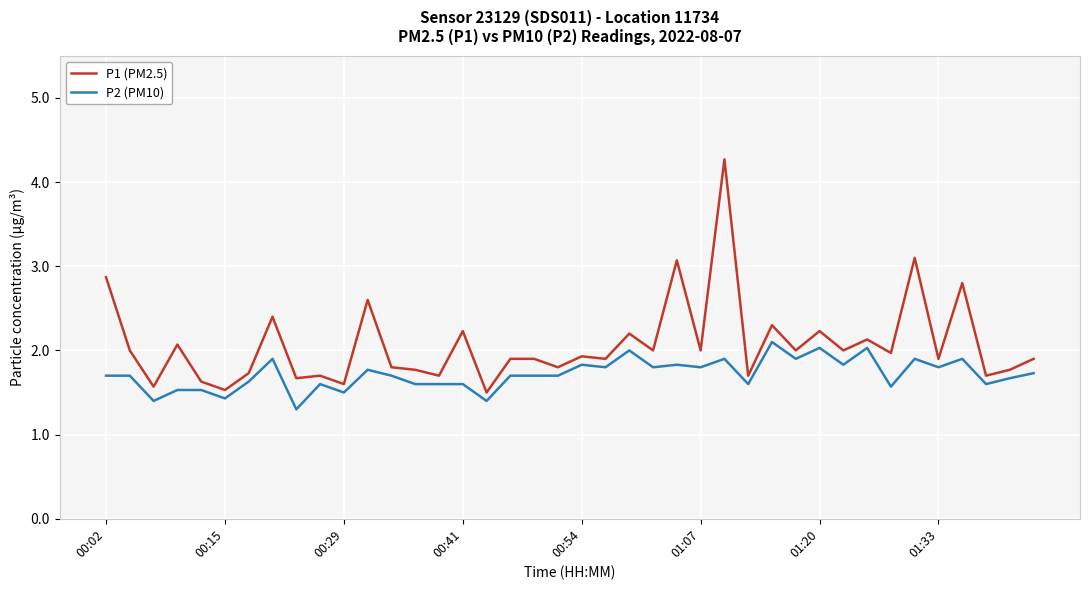

Rank the series by their average value, from lowest to highest.

P2 (PM10), P1 (PM2.5)